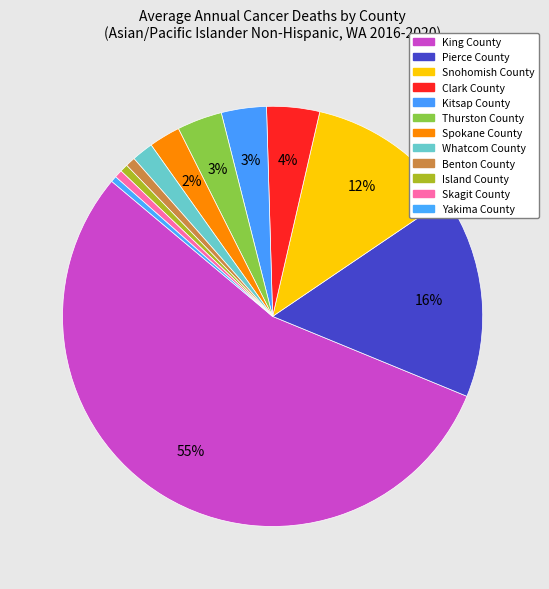

To the nearest percent, what is the difference between the Island County and Thurston County slice percentages?

3%